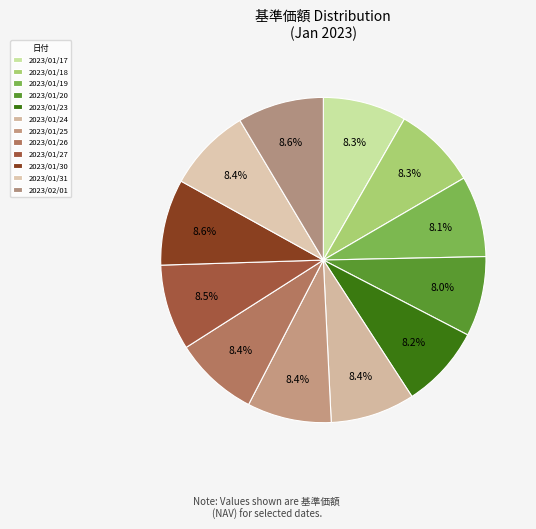

How many segments does this pie chart have?

12